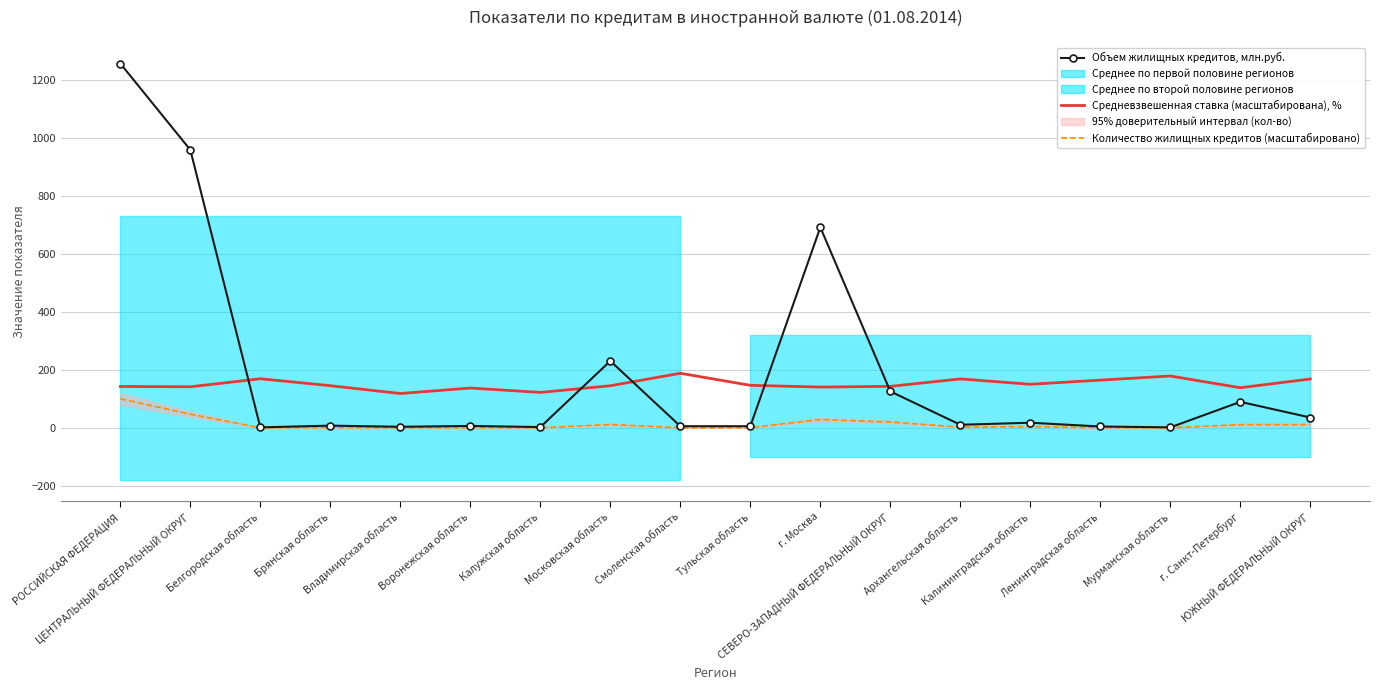

List the series in order of their overall mean, lowest first.

Количество жилищных кредитов (масштабировано), Средневзвешенная ставка (масштабирована), %, Объем жилищных кредитов, млн.руб.